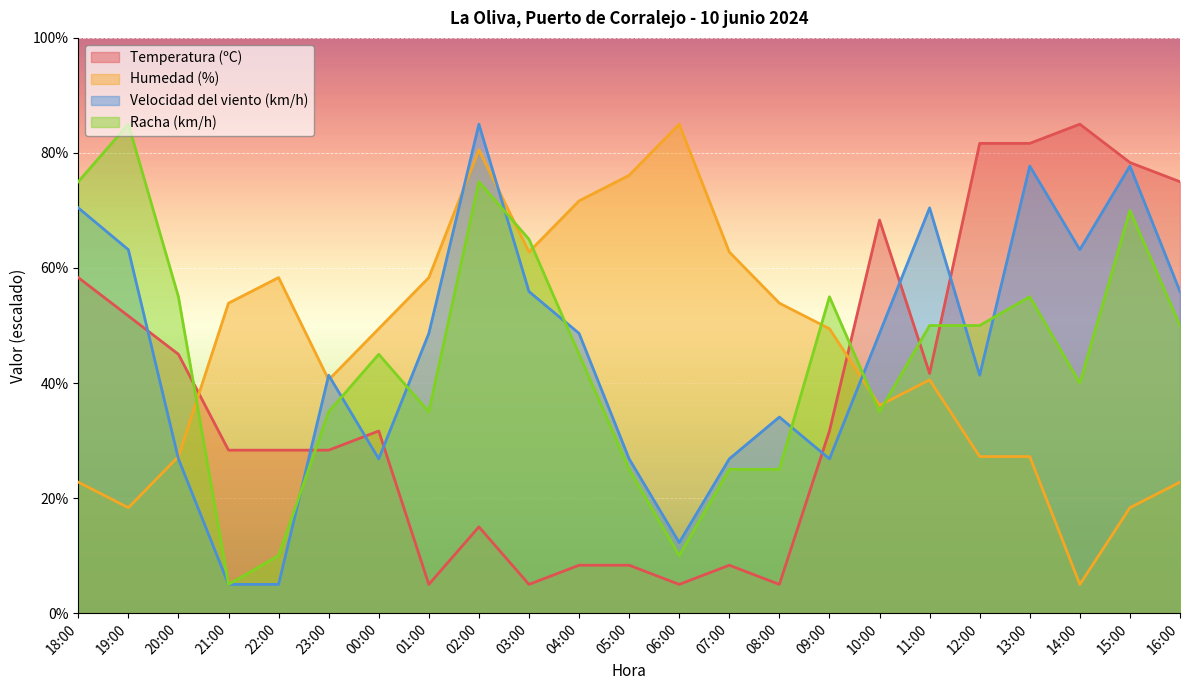

Which series has the largest range (max minus min)?

Temperatura (ºC)